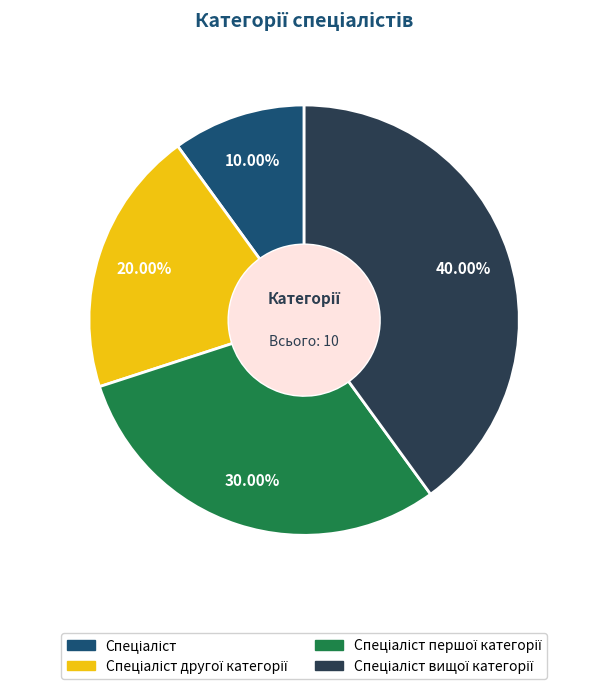

Is there any slice that represents more than half of the pie?

No